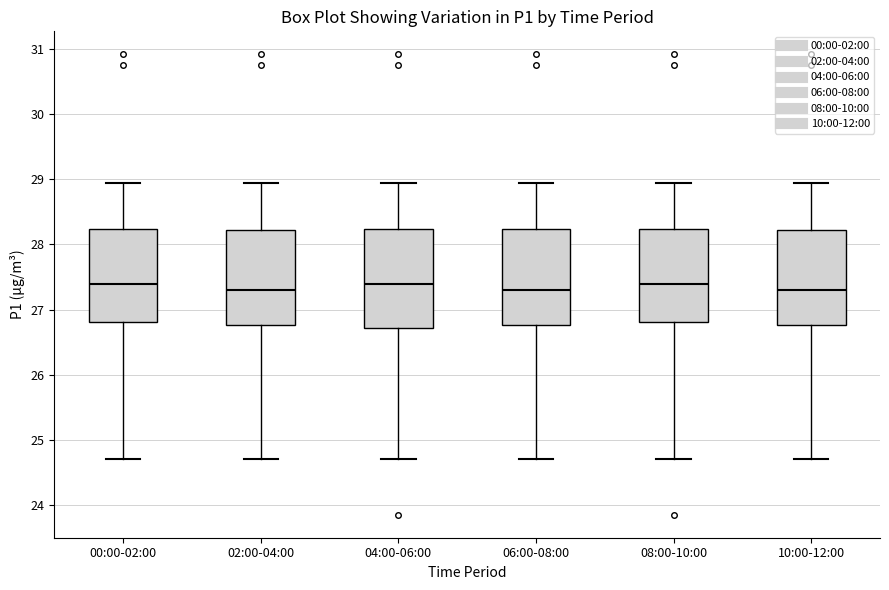

Where does the median line of the box for 02:00-04:00 sit on the y-axis? The values are not printed on the chart, so give them approximately, as read against the axis.

27.3